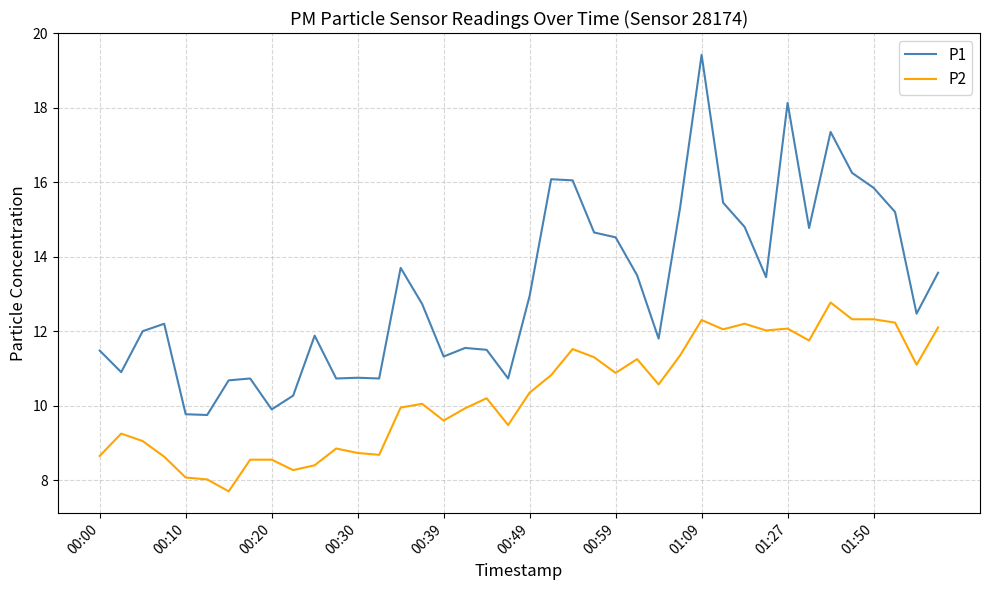

True or false: P1 and P2 intersect in this chart.

False